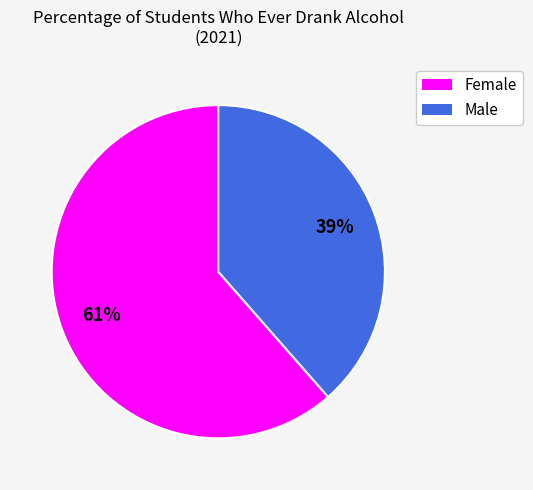

Is there any slice that represents more than half of the pie?

Yes